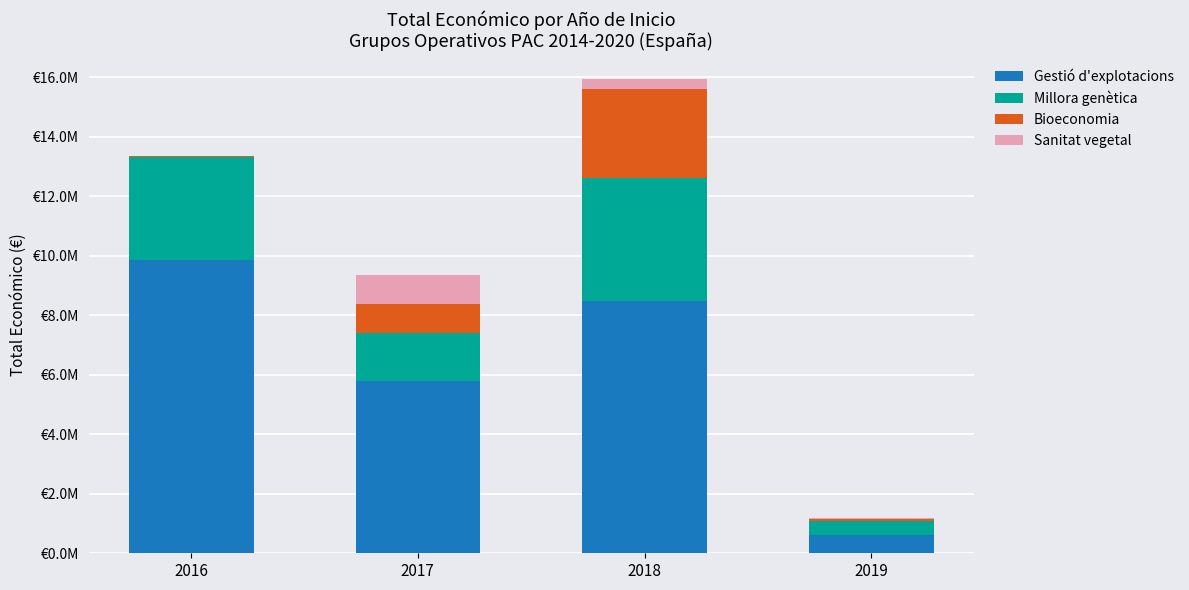

Which series has the largest total across all categories?

Gestió d'explotacions